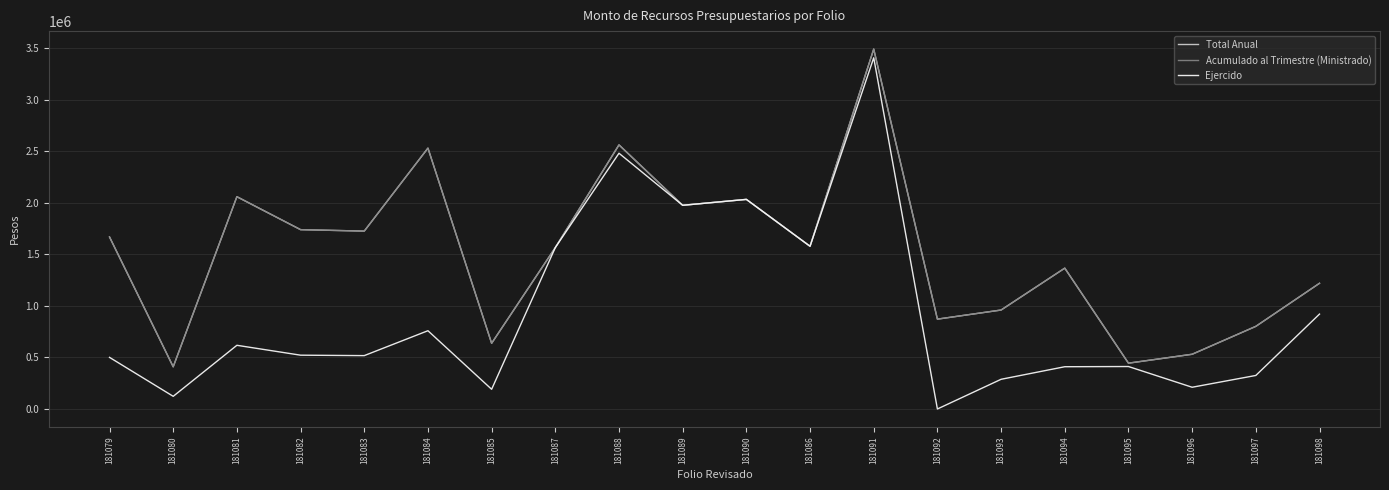

What is the difference between the Ejercido values at 181091 and 181097?

3080843